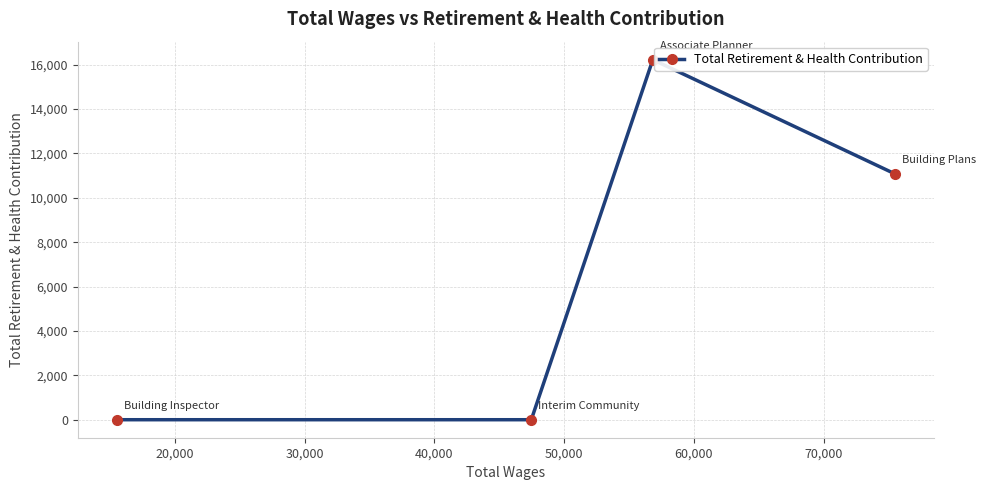

What is the maximum value shown in the chart?

16222